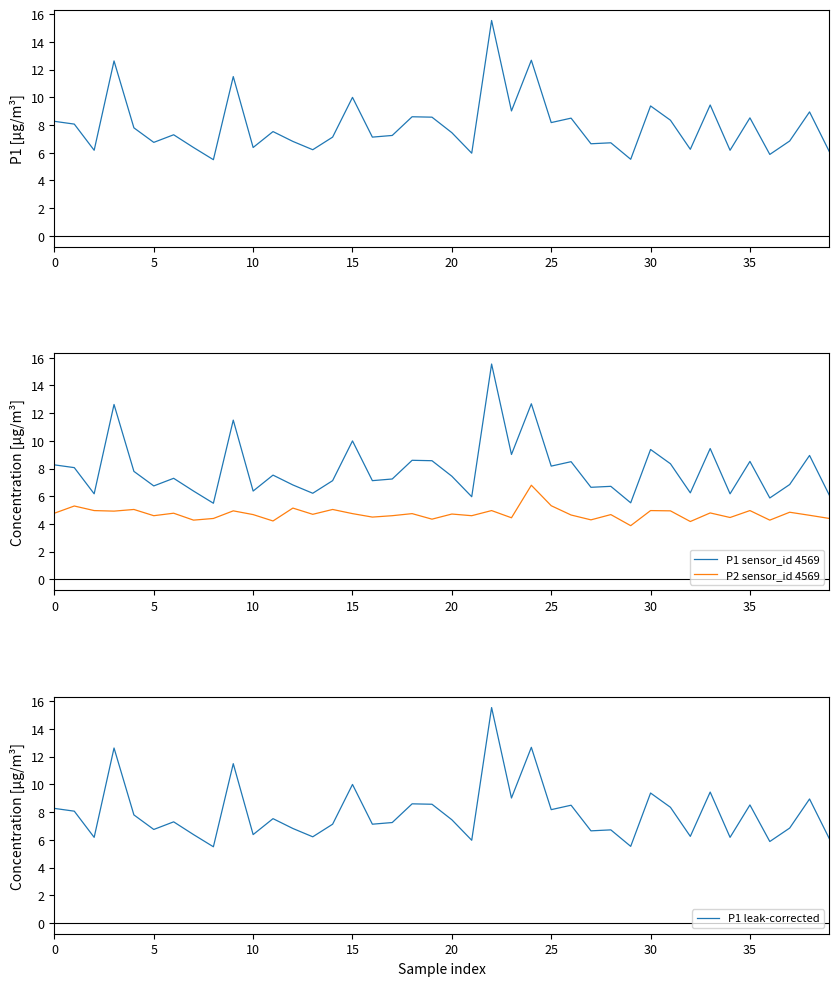

True or false: P2 sensor_id 4569 and P1 sensor_id 4569 intersect in this chart.

False